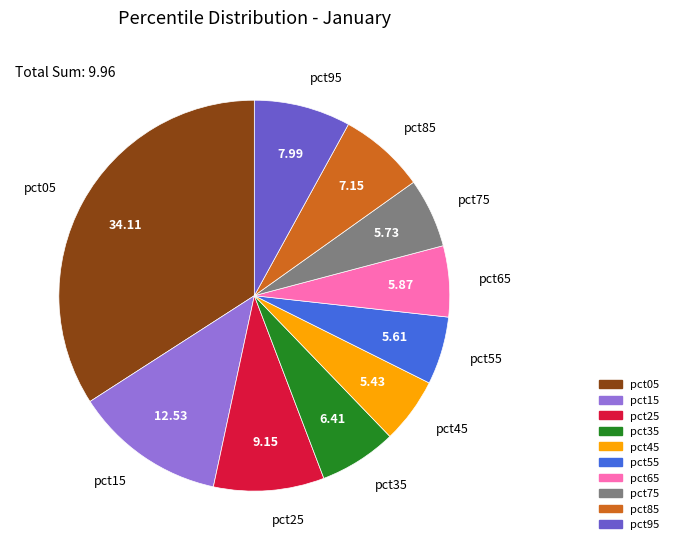

Combined, do pct35 and pct15 account for over 50%?

No